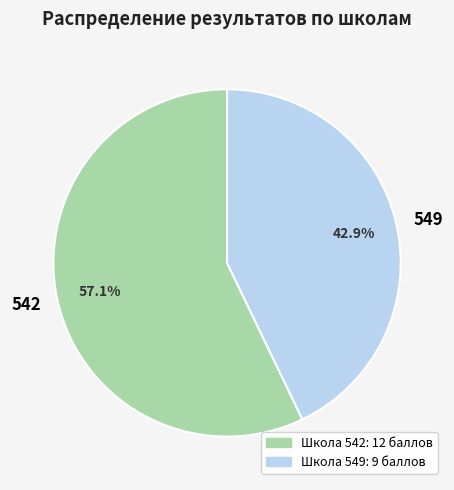

Which slice is the largest?

542